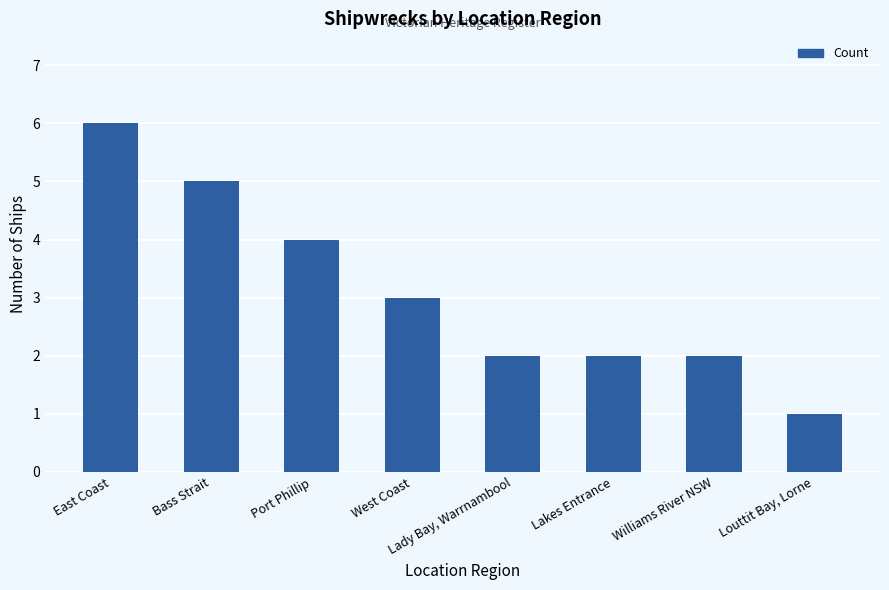

How many bars are there in total?

8